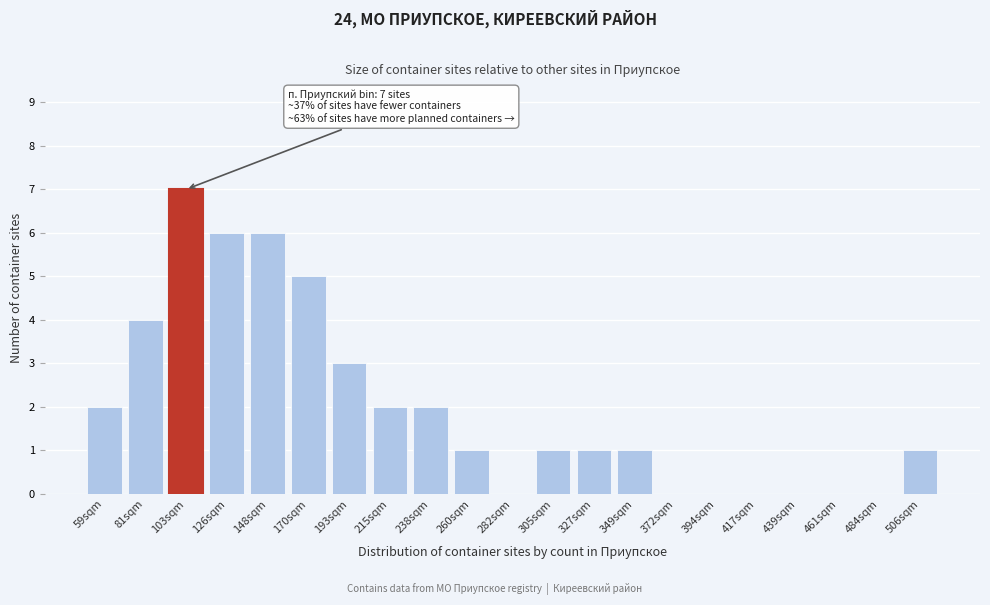

Reading right to left, what are all the values shown in this chart?

506sqm=1	484sqm=0	461sqm=0	439sqm=0	417sqm=0	394sqm=0	372sqm=0	349sqm=1	327sqm=1	305sqm=1	282sqm=0	260sqm=1	238sqm=2	215sqm=2	193sqm=3	170sqm=5	148sqm=6	126sqm=6	103sqm=7	81sqm=4	59sqm=2